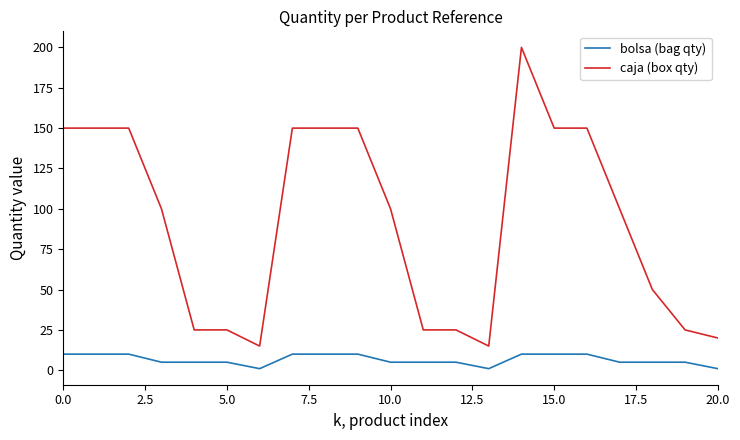

What is the greatest value displayed?

200